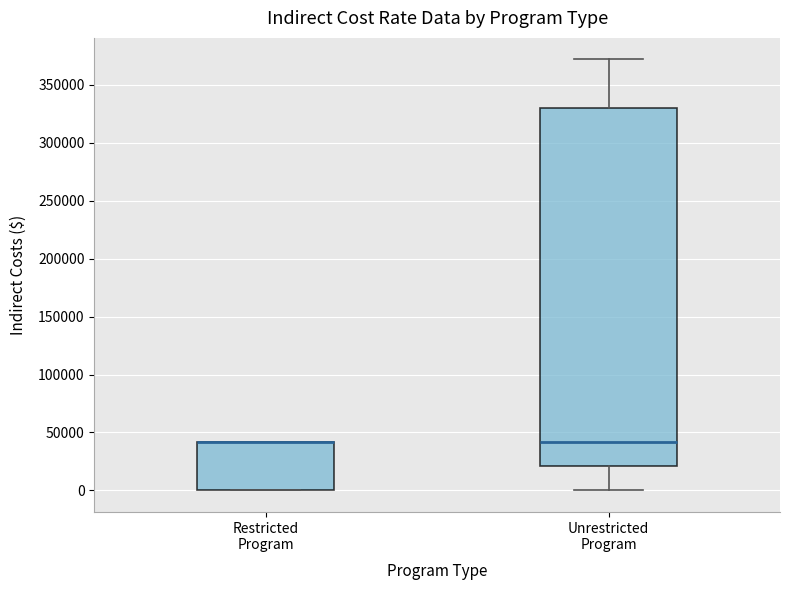

Where is the upper edge of the box for Unrestricted Program on the y-axis? The values are not printed on the chart, so give them approximately, as read against the axis.

330000